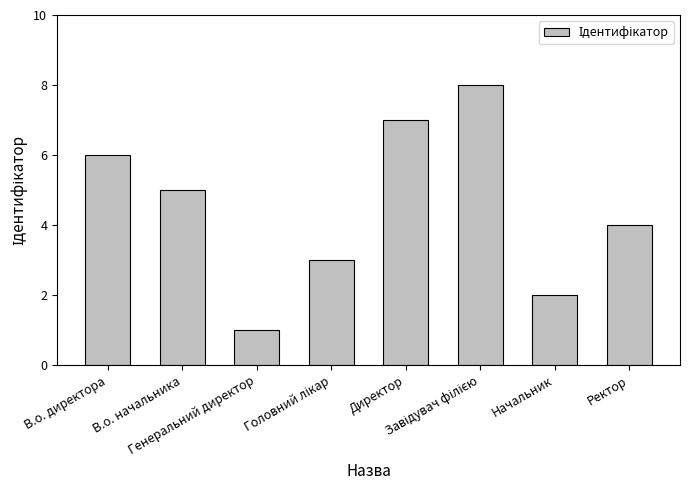

What is the difference between the maximum and second lowest values?

6